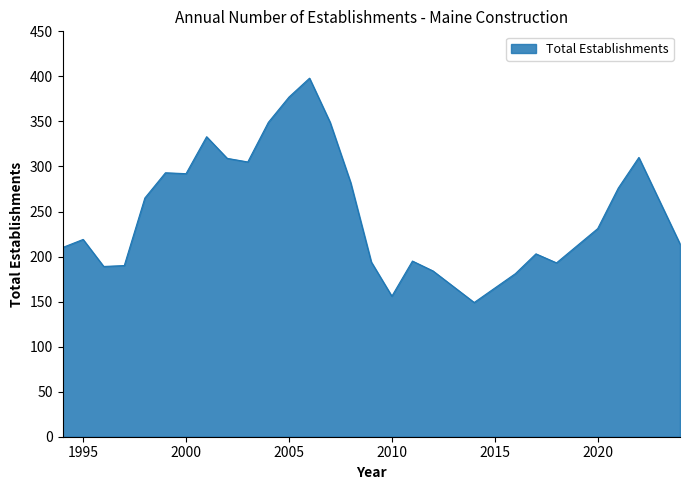

What is the maximum value shown in the chart?

398